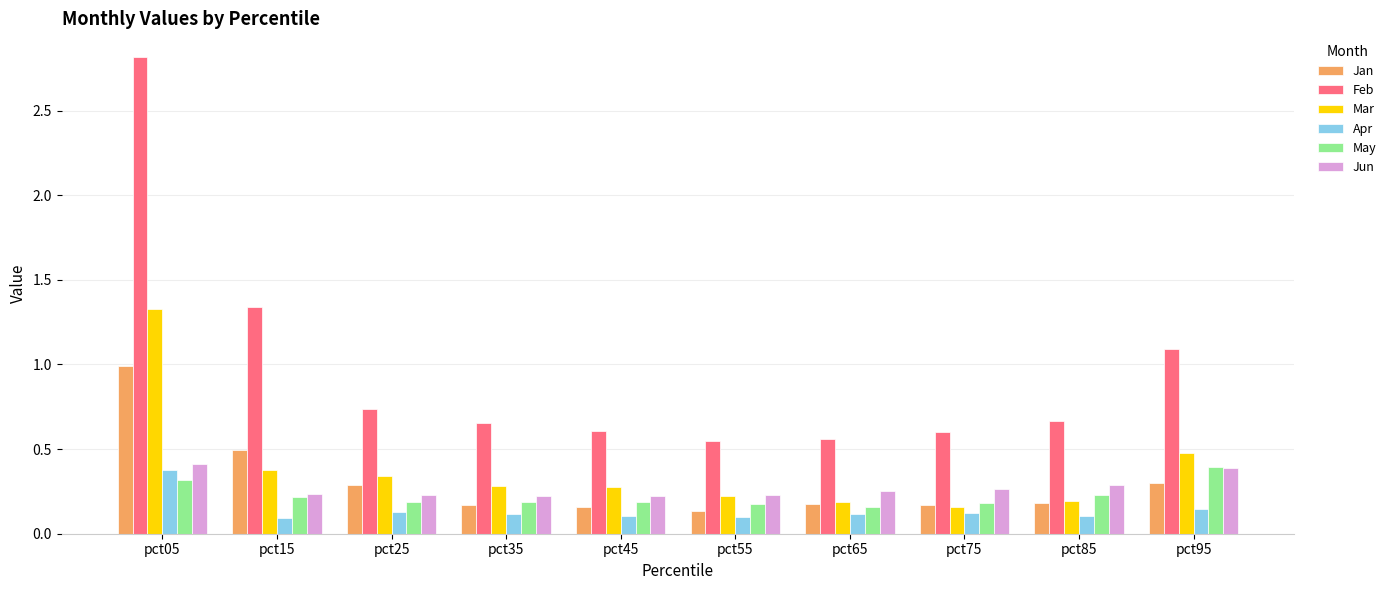

How many data points does each series have?

10